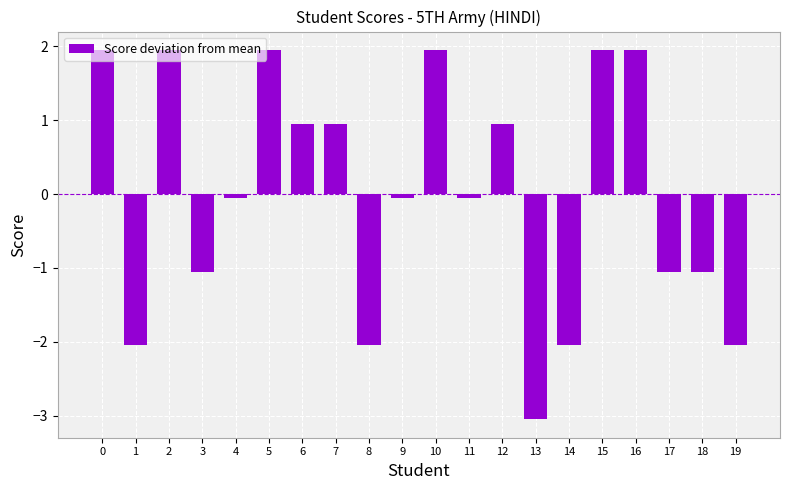

Which category has the lowest value across all series?

13